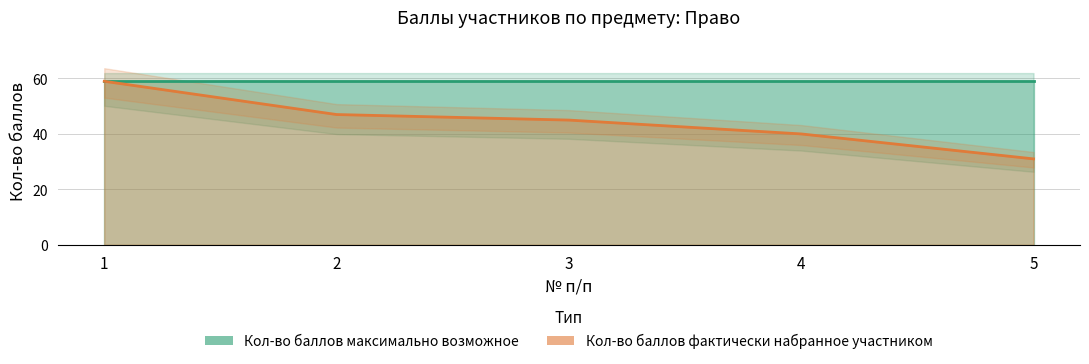

What is the spread (max minus min) of values at 2?

12